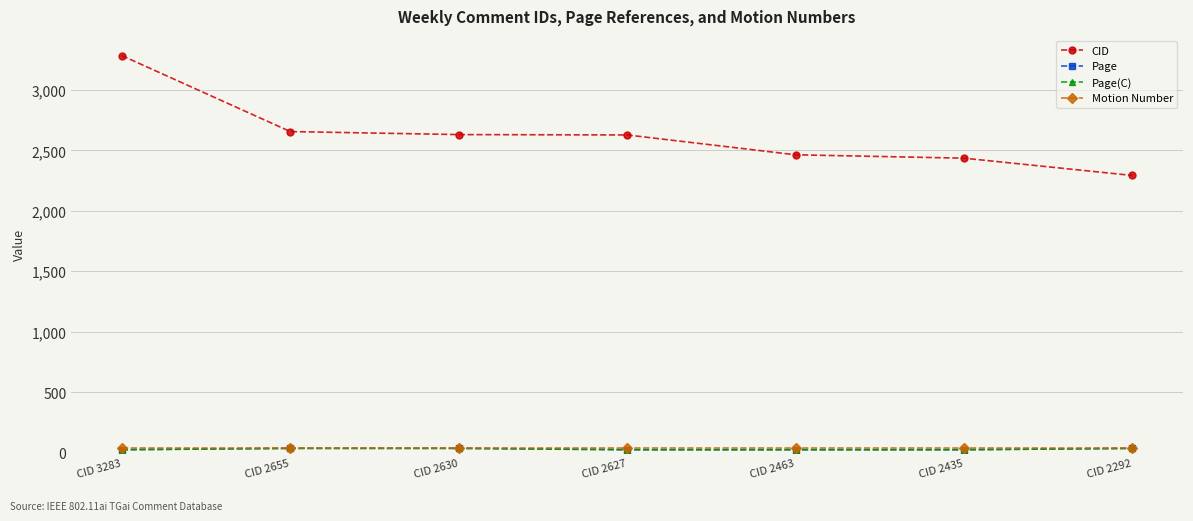

Is the value of CID at CID 2292 greater than the value of Motion Number at CID 2463?

Yes